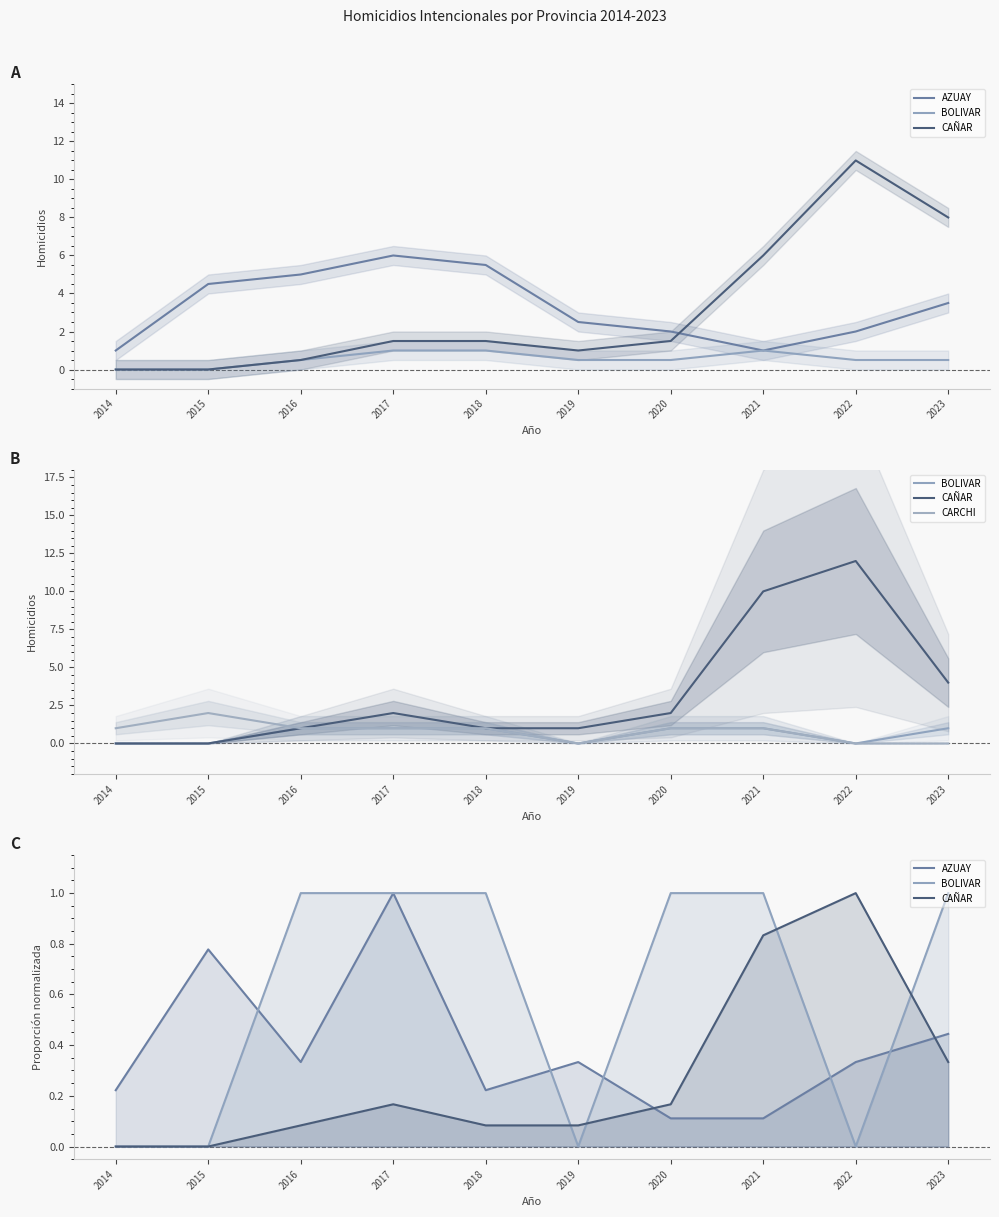

What is the spread (max minus min) of values at 2019?

0.3